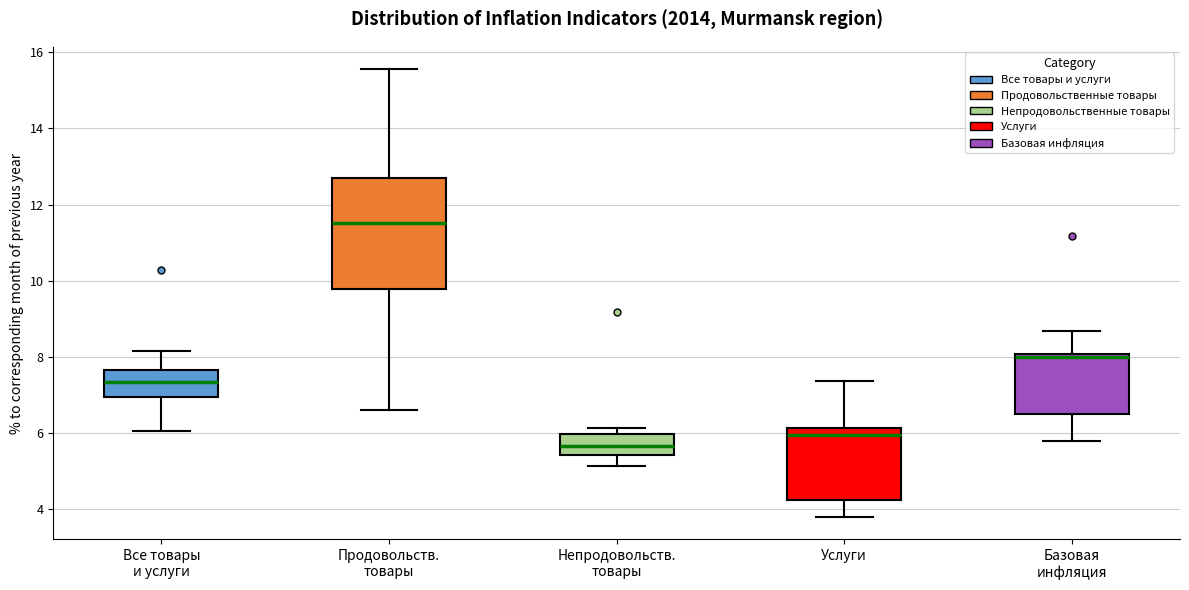

Reading left to right, transcribe this box plot: for each box, give where its median line is, the range the box spans, and where its two whiskers end, as read against the y-axis. The values are not printed on the chart, so give them approximately, as read against the axis.

Все товары и услуги: median 7.4, box 7.0 to 7.6, whiskers 6.0 to 8.2
Продовольств. товары: median 11.6, box 9.8 to 12.8, whiskers 6.6 to 15.6
Непродовольств. товары: median 5.6, box 5.4 to 6.0, whiskers 5.2 to 6.2
Услуги: median 6.0, box 4.2 to 6.2, whiskers 3.8 to 7.4
Базовая инфляция: median 8.0 (just below the box's upper edge), box 6.6 to 8.0, whiskers 5.8 to 8.6